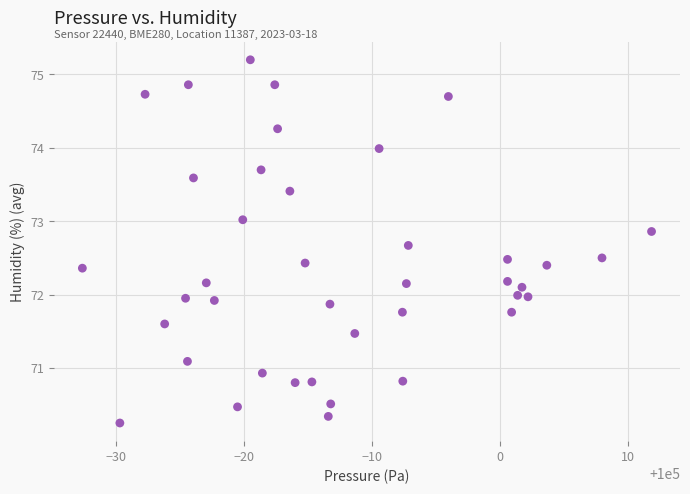

What is the range of X values (max minus min)?

44.5